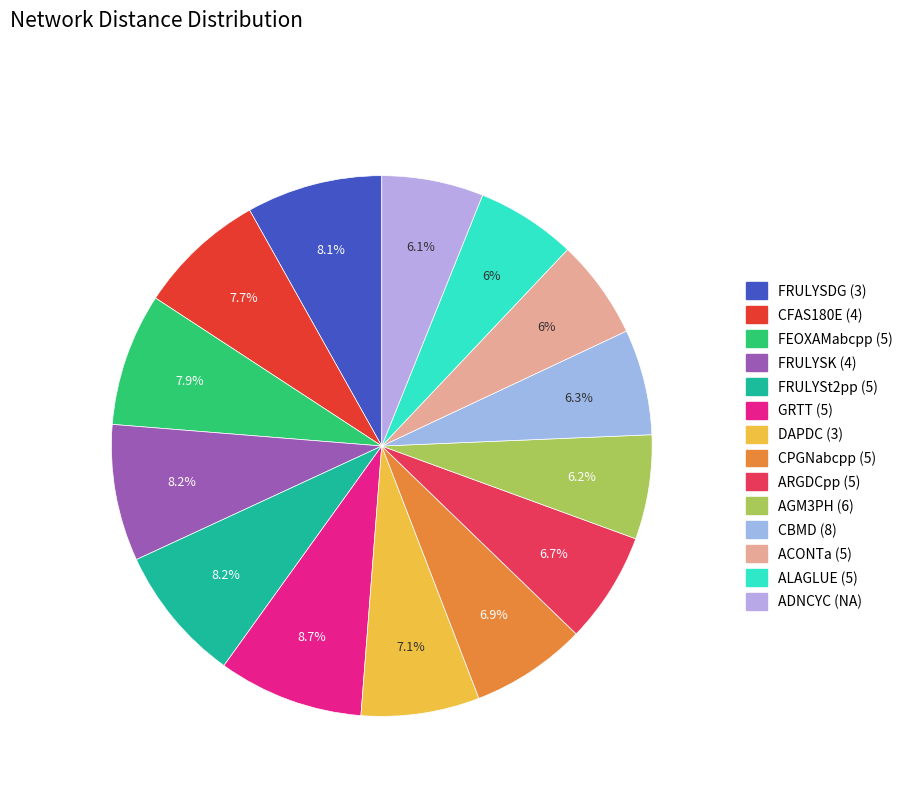

Is the sum of ARGDCpp (5) and CPGNabcpp (5) greater than half?

No